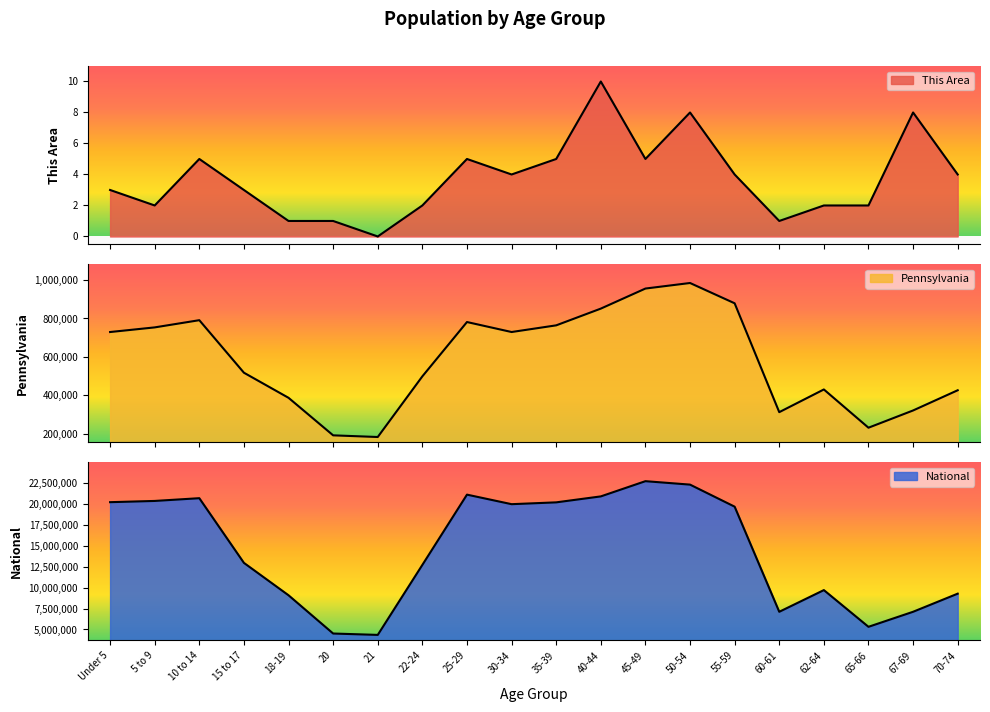

At which category does National reach its first local valley?

21